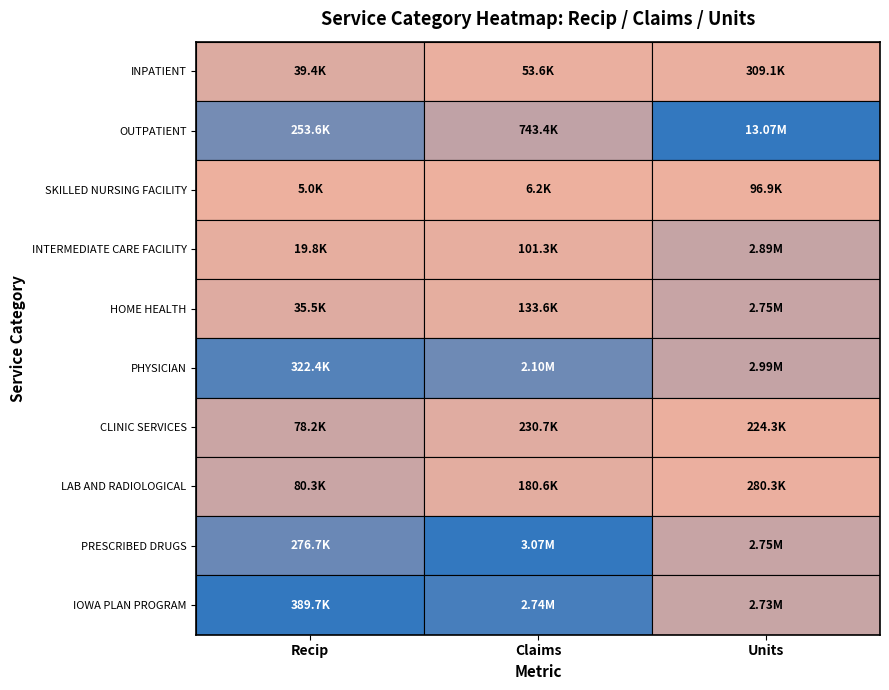

At which category is the sum across all series the highest?

Units